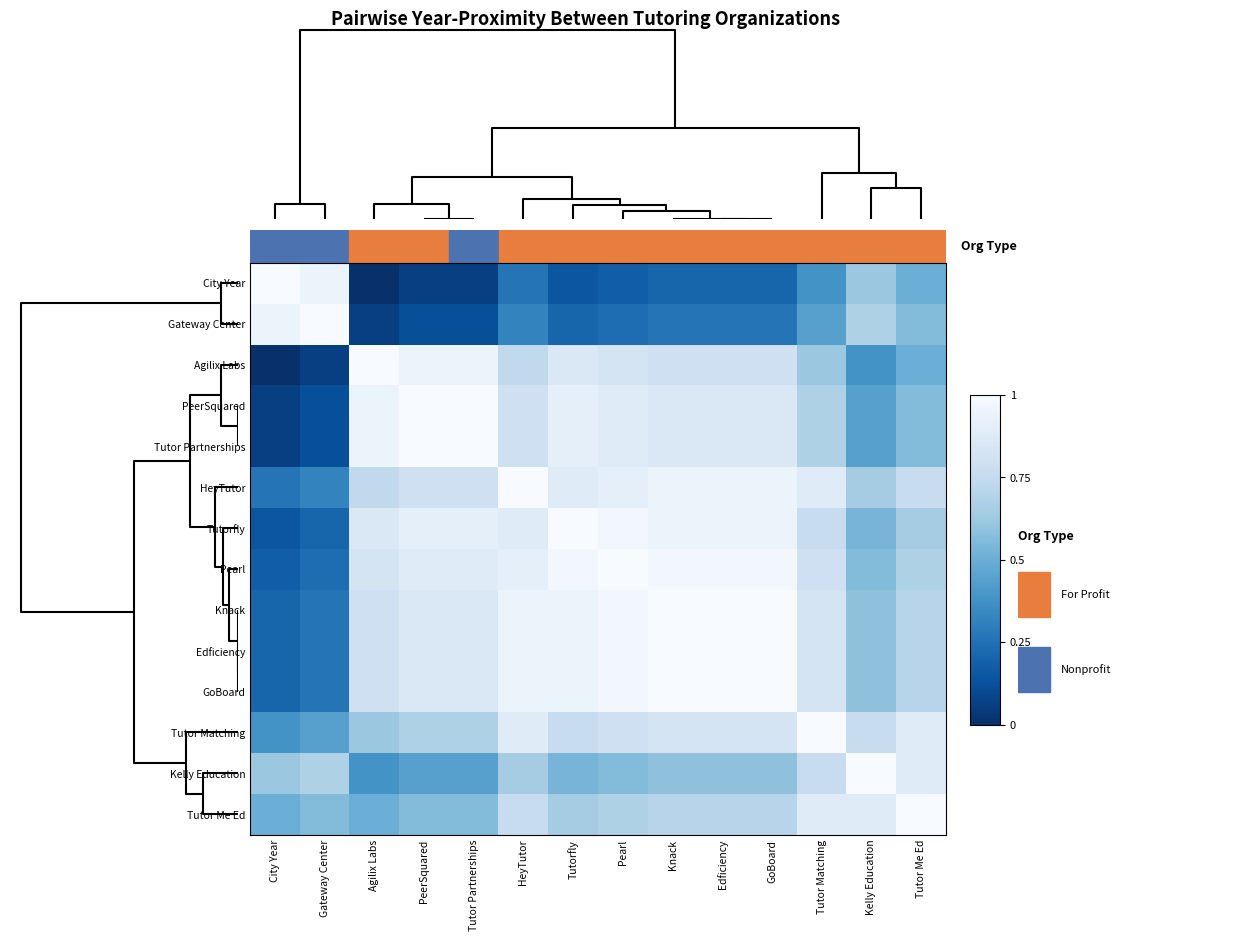

Which category has the highest value across all series?

City Year